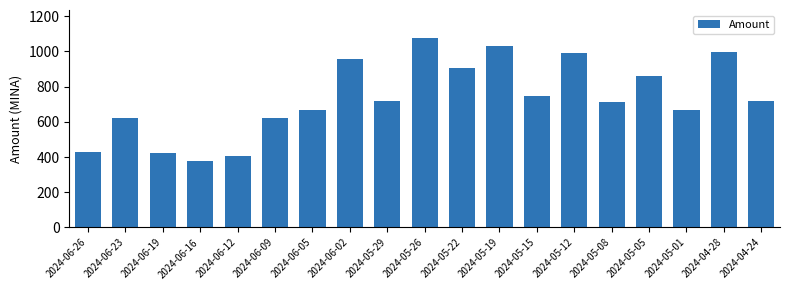

The chart shows a value of 408.5 at 2024-06-12. True or false?

True